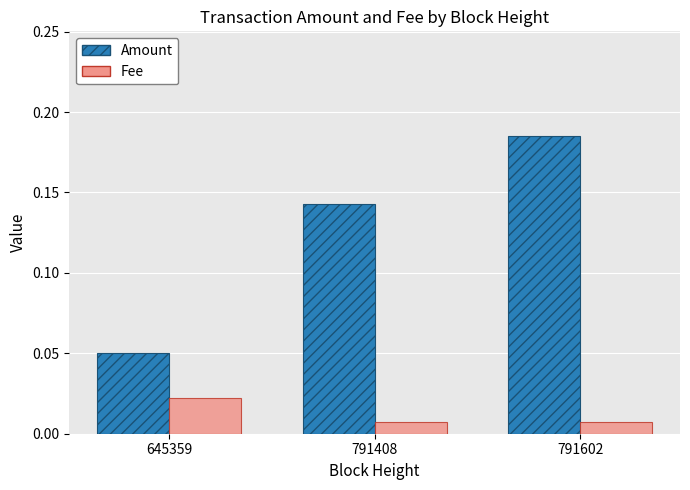

At how many categories does at least one series exceed 0?

3